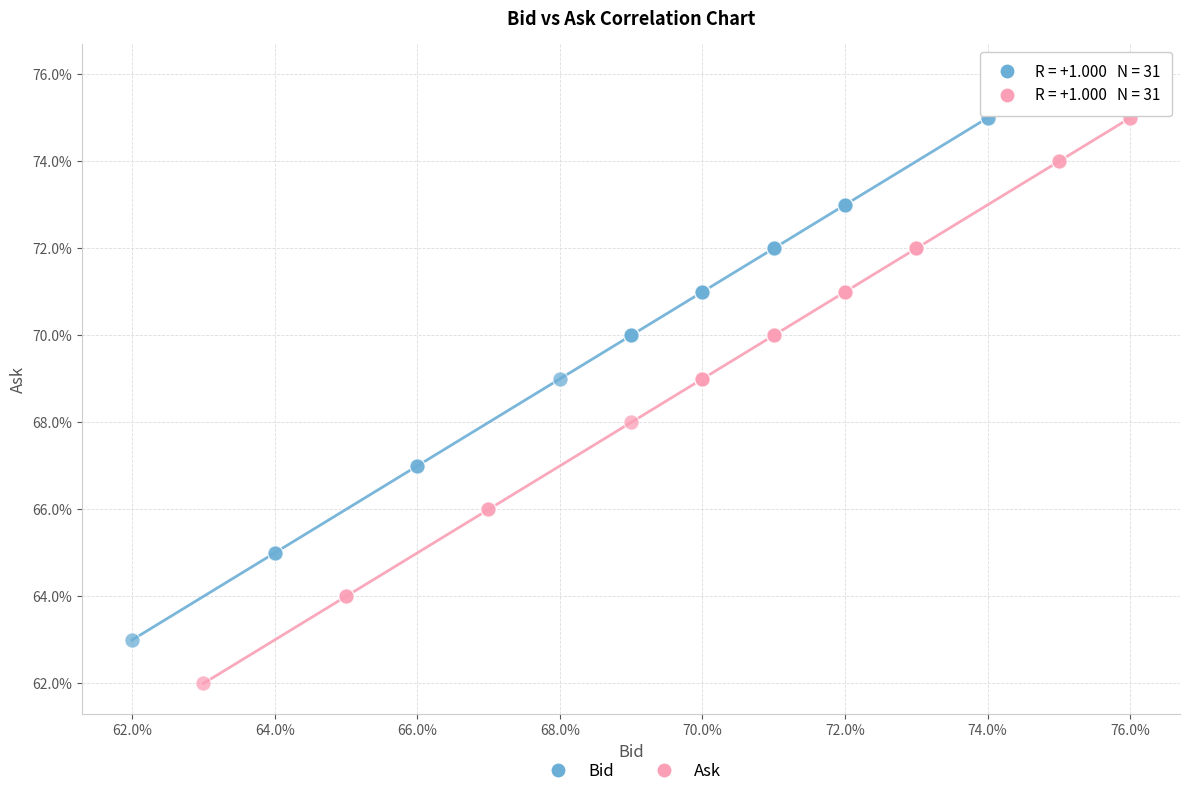

Which series contains the lowest Y value?

Ask